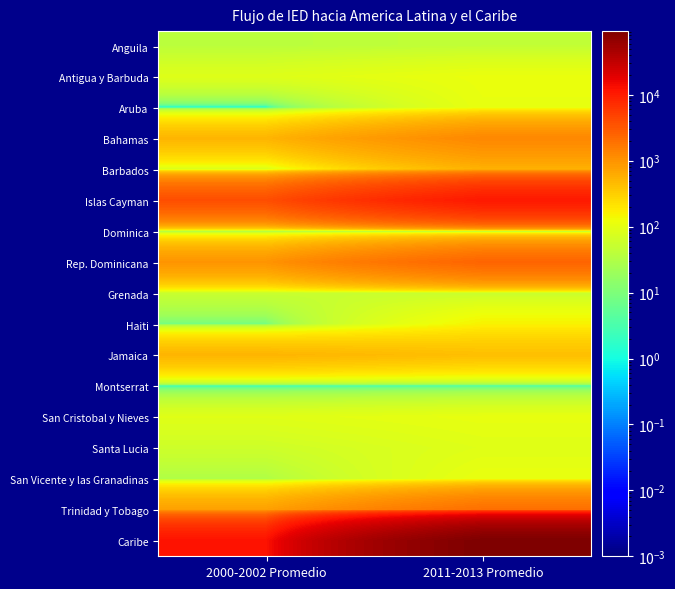

How many categories are shown in the chart?

2